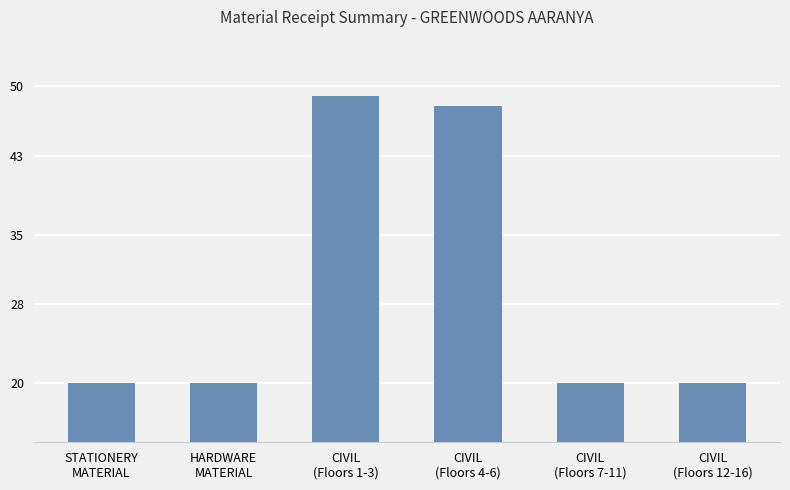

What is the difference between the values at CIVIL
(Floors 4-6) and CIVIL
(Floors 12-16)?

28